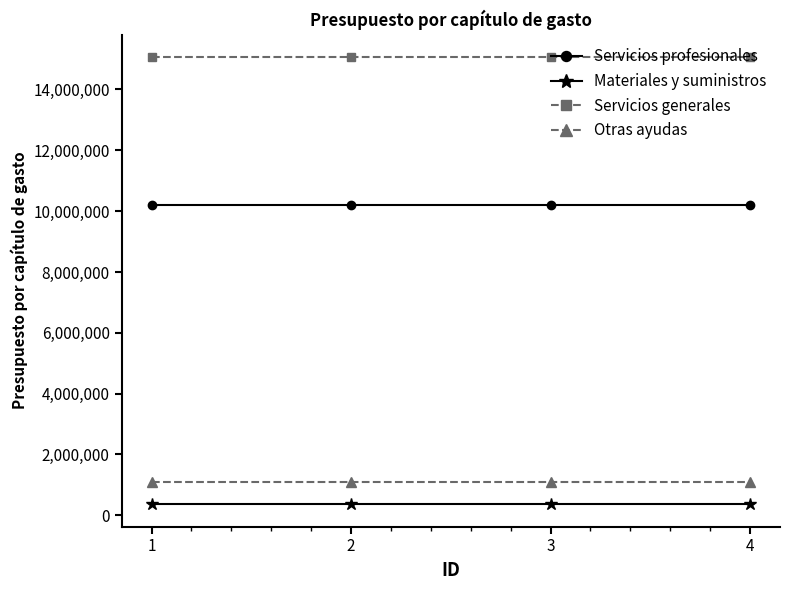

True or false: Otras ayudas and Servicios profesionales cross at least once.

False